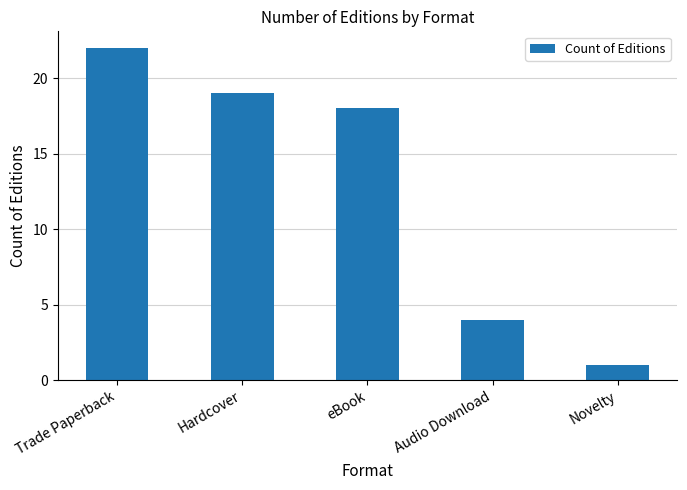

At which category does the chart reach its peak across all series?

Trade Paperback